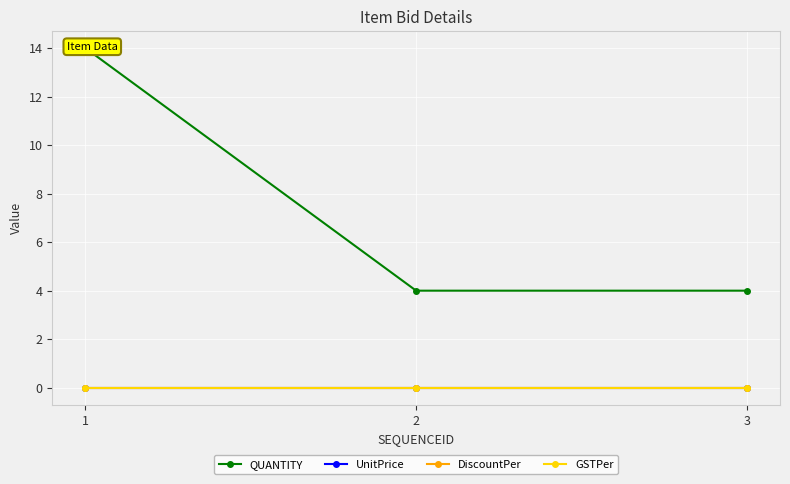

Which series has the largest total across all categories?

QUANTITY